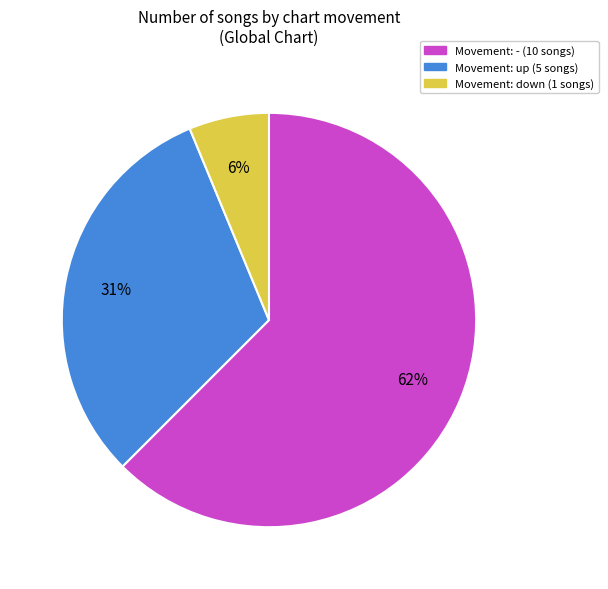

Is there a majority slice in this chart?

Yes